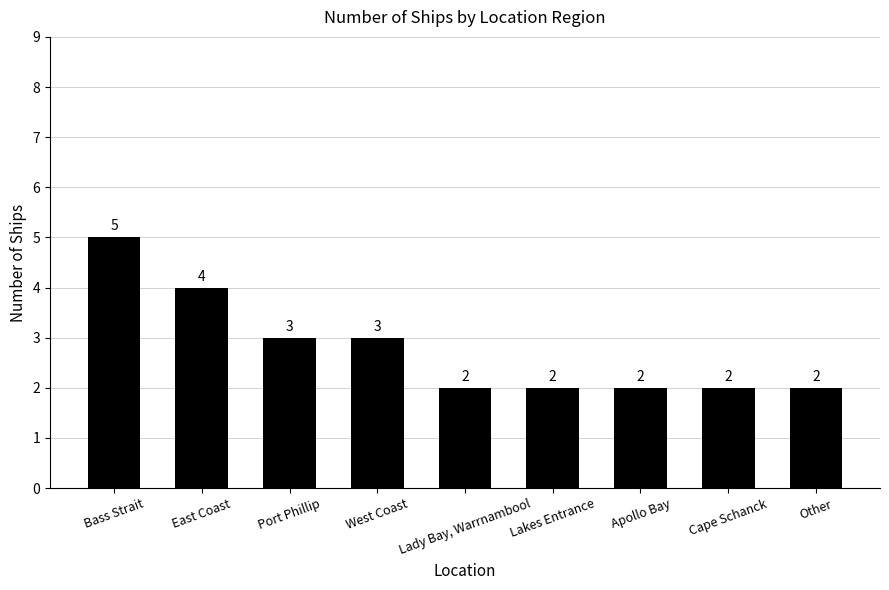

What is the maximum value shown in the chart?

5